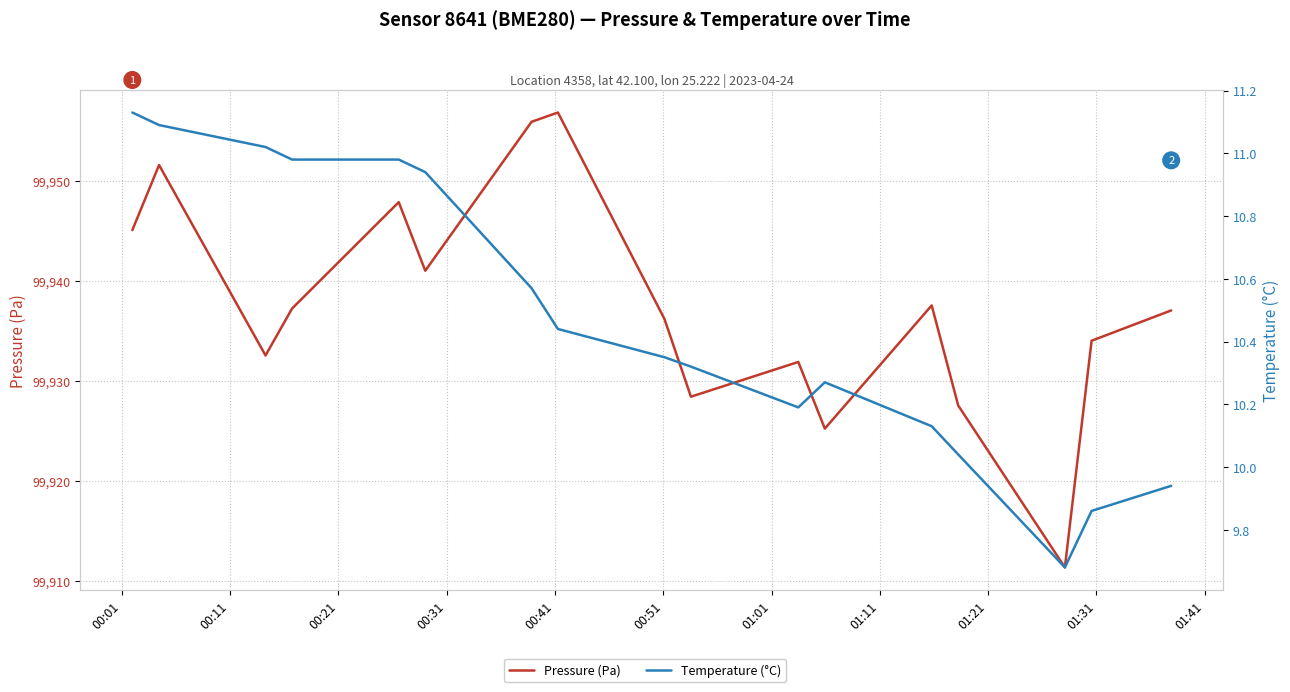

Is the value of Pressure (Pa) at 01:41 greater than the value of Temperature (°C) at 12?

Yes